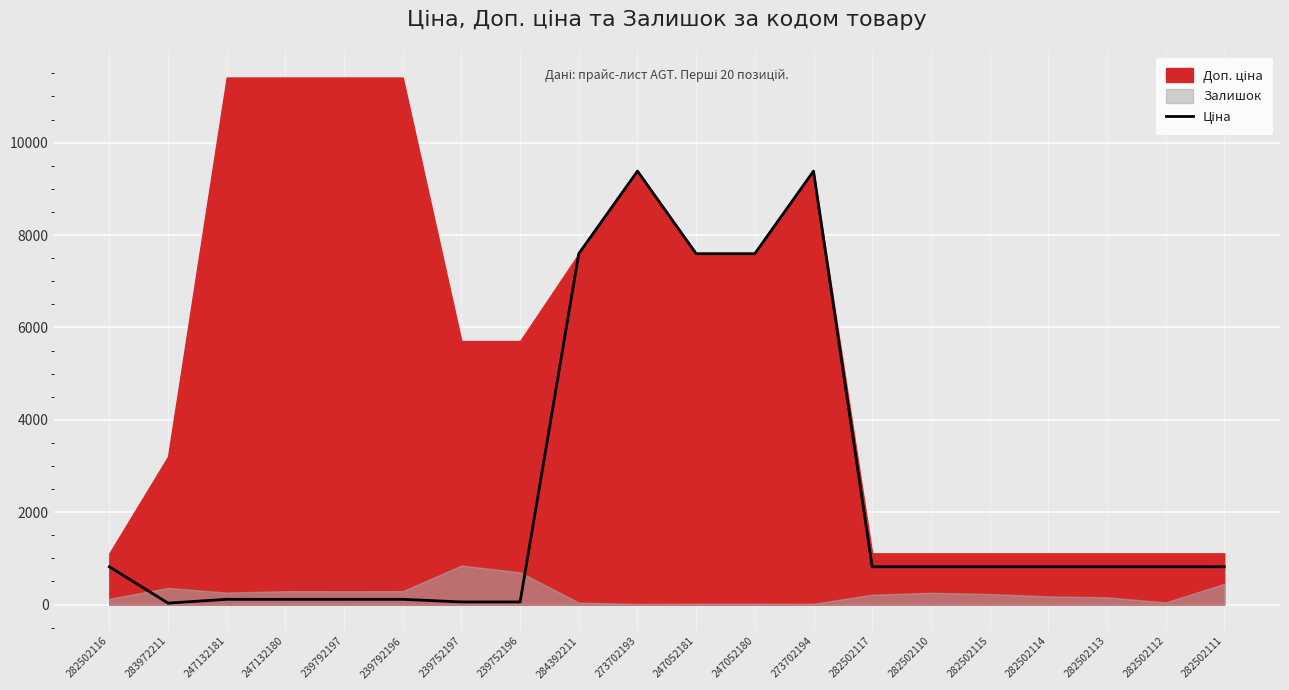

Reading left to right, list all the values displayed in this chart.

818.5	32.0	114.1	114.1	114.1	114.1	57.0	57.0	7596.5	9384.0	7596.5	7596.5	9384.0	818.5	818.5	818.5	818.5	818.5	818.5	818.5